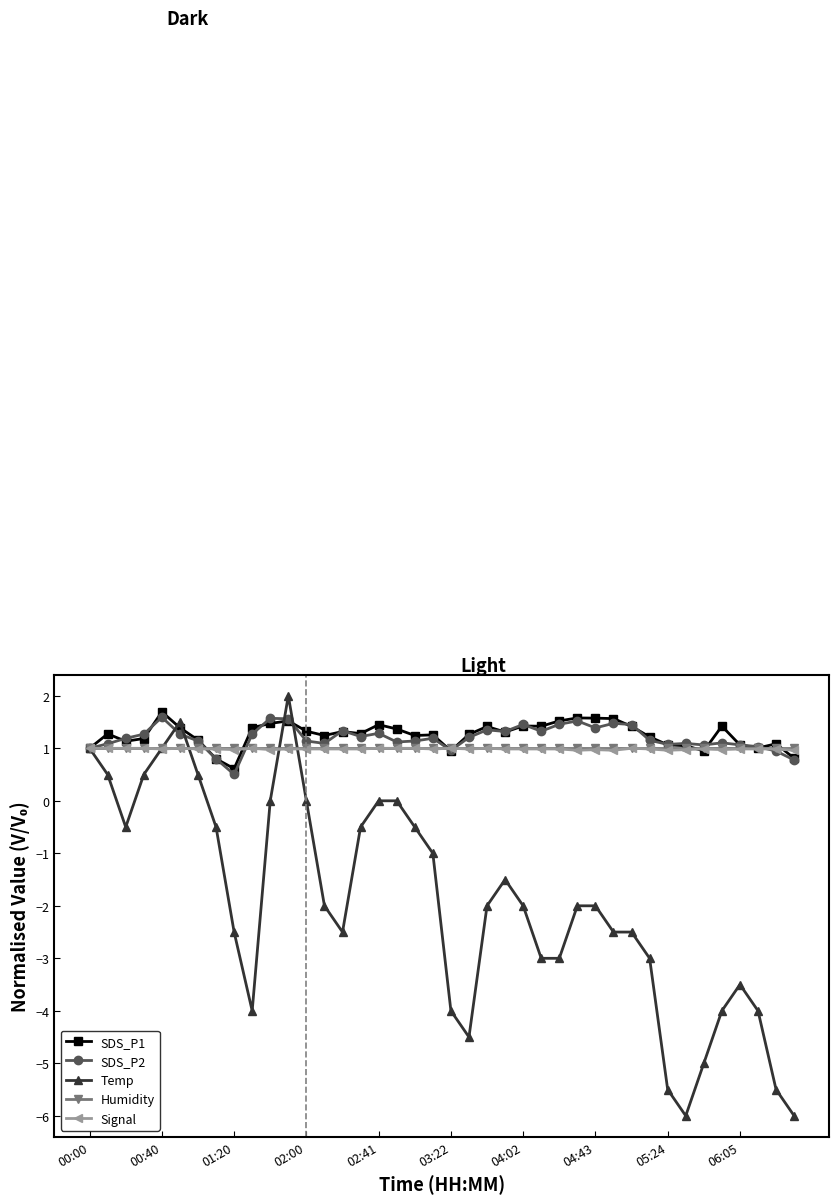

What is the value of the Temp point at the 19th from the left?

-0.5